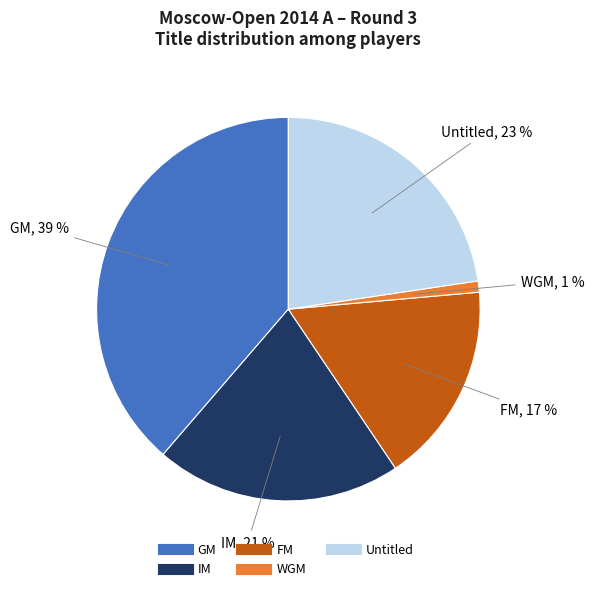

Is there any slice that represents more than half of the pie?

No